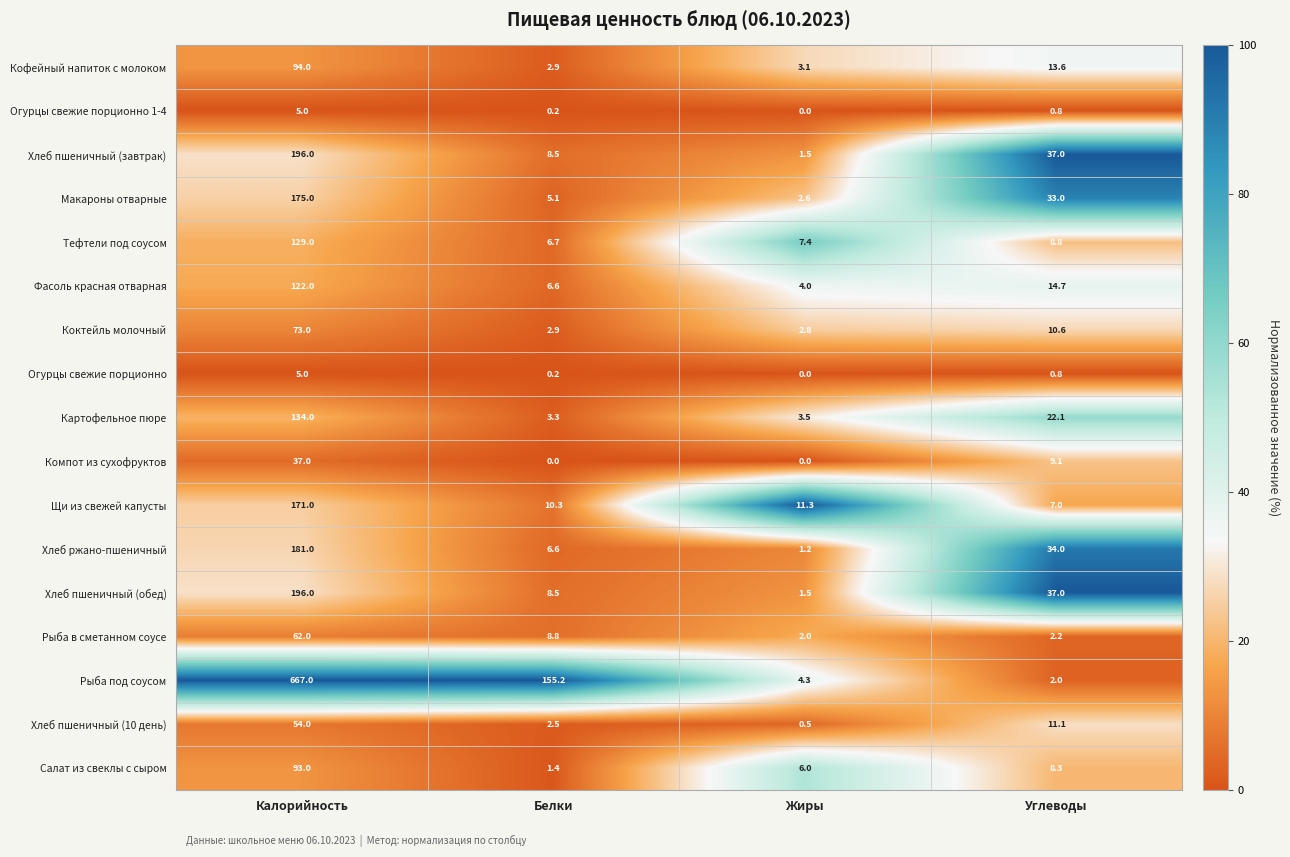

Which label corresponds to the largest value in the chart?

Калорийность